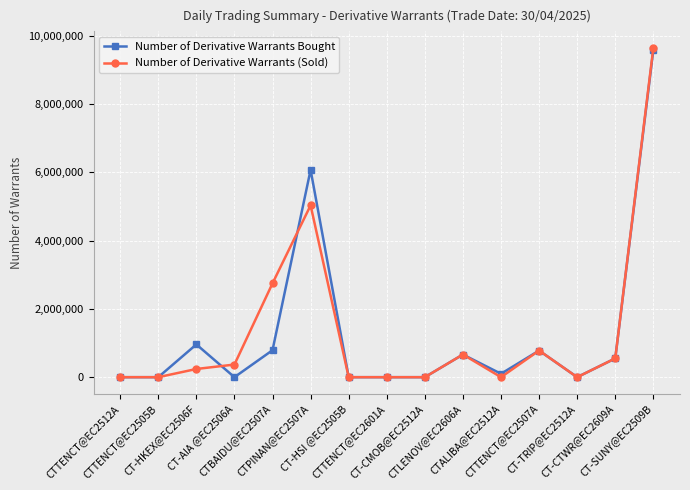

Which series has the largest range (max minus min)?

Number of Derivative Warrants (Sold)